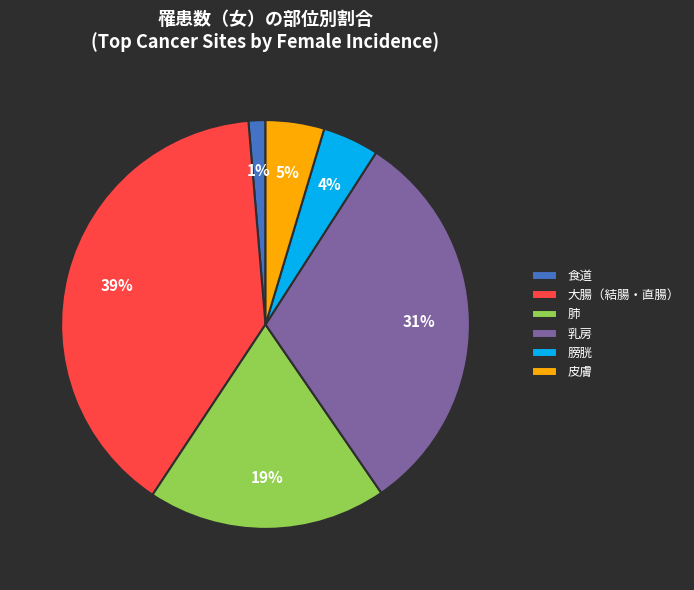

Count the number of slices in the pie.

6